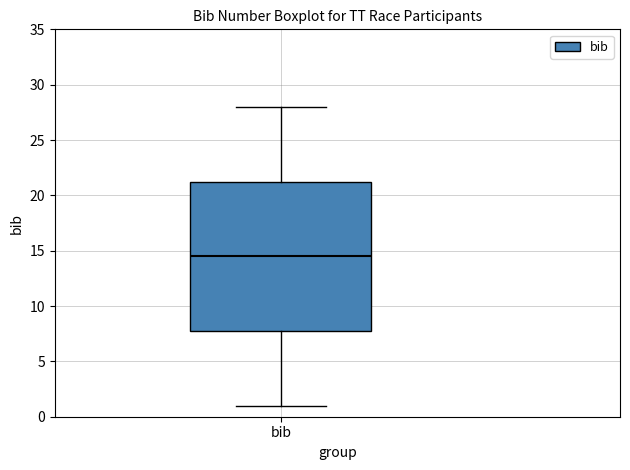

Read this box plot against the y-axis: the position of the median line, the range covered by the box, and the ends of both whiskers. The values are not printed on the chart, so give them approximately, as read against the axis.

median 14.5, box 8.0 to 21.5, whiskers 1.0 to 28.0